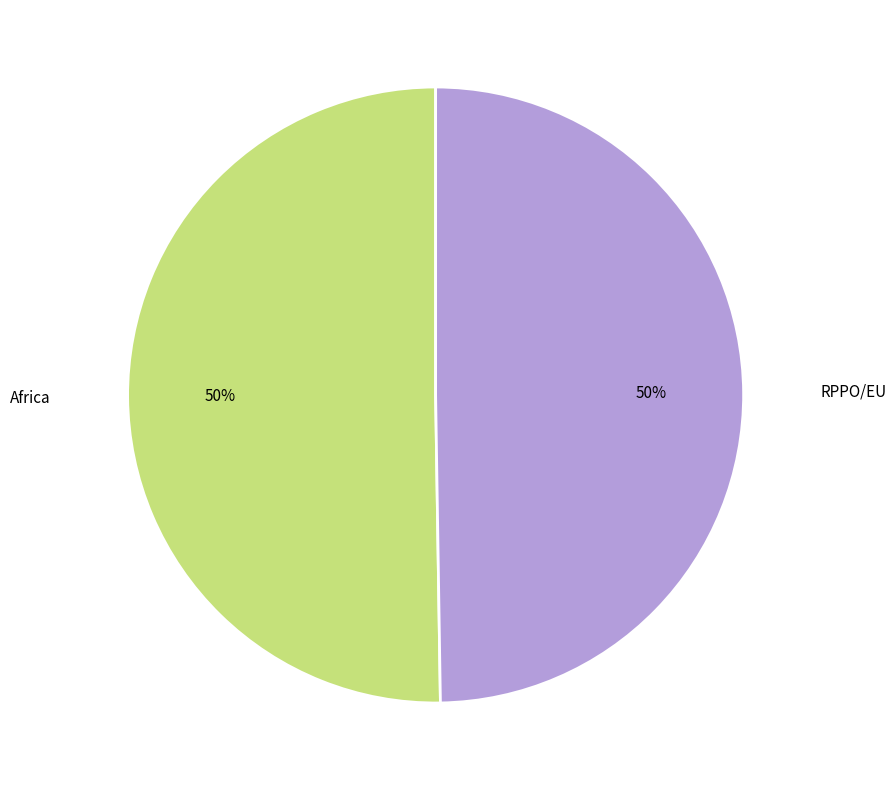

Is the sum of Africa and RPPO/EU greater than half?

Yes